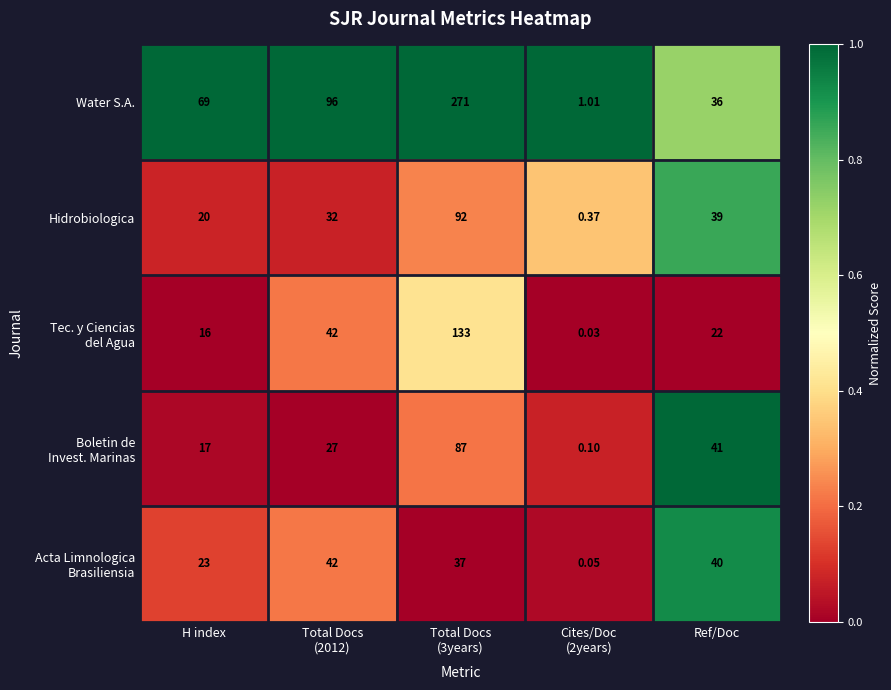

Where is Hidrobiologica nearest to the value 46?

Ref/Doc